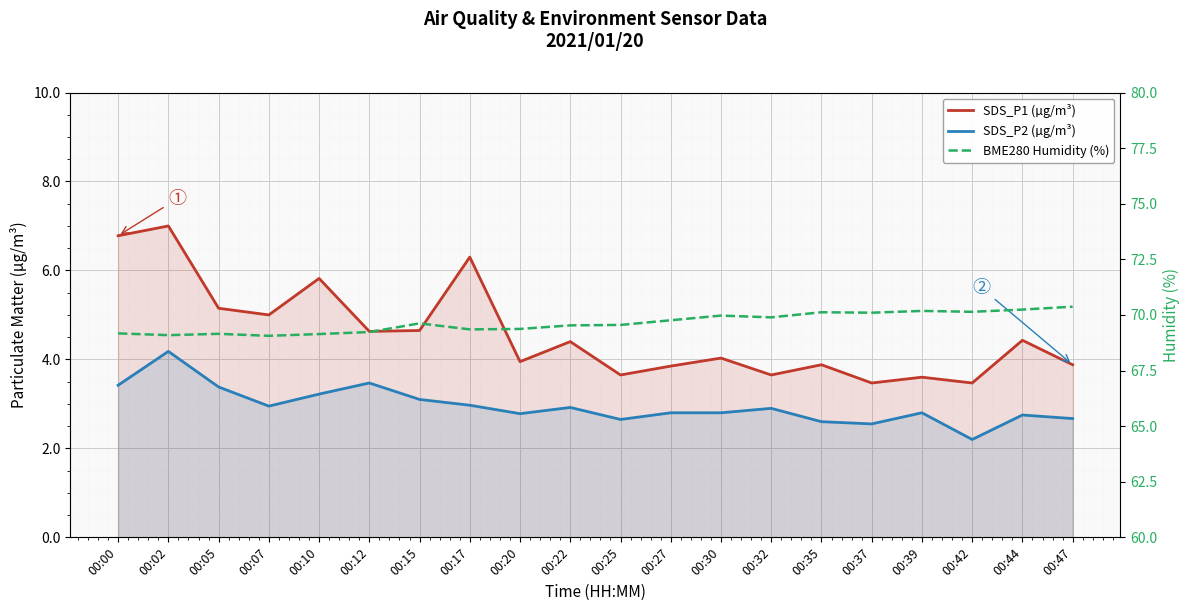

What is the minimum value for SDS_P1 (µg/m³)?

3.5